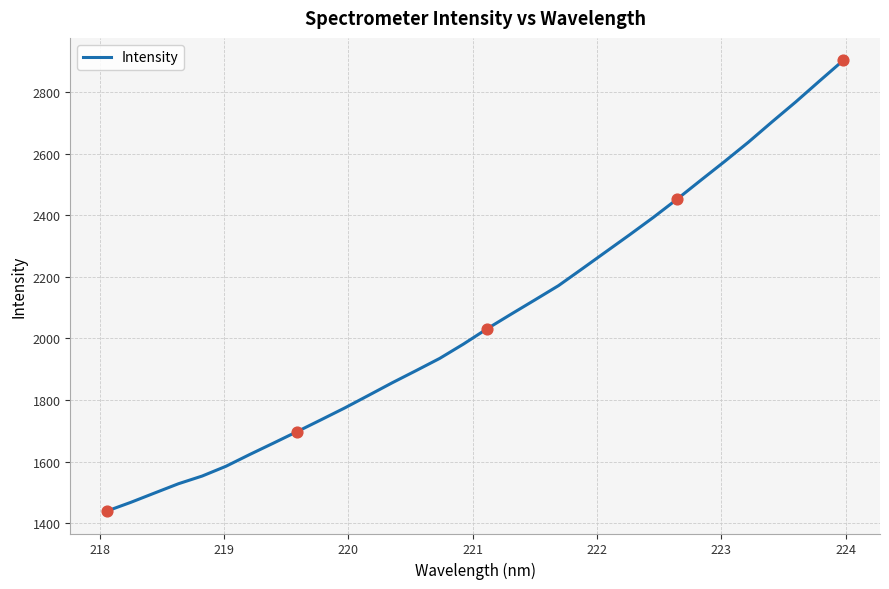

What is the difference between the maximum and minimum values?

1464.6